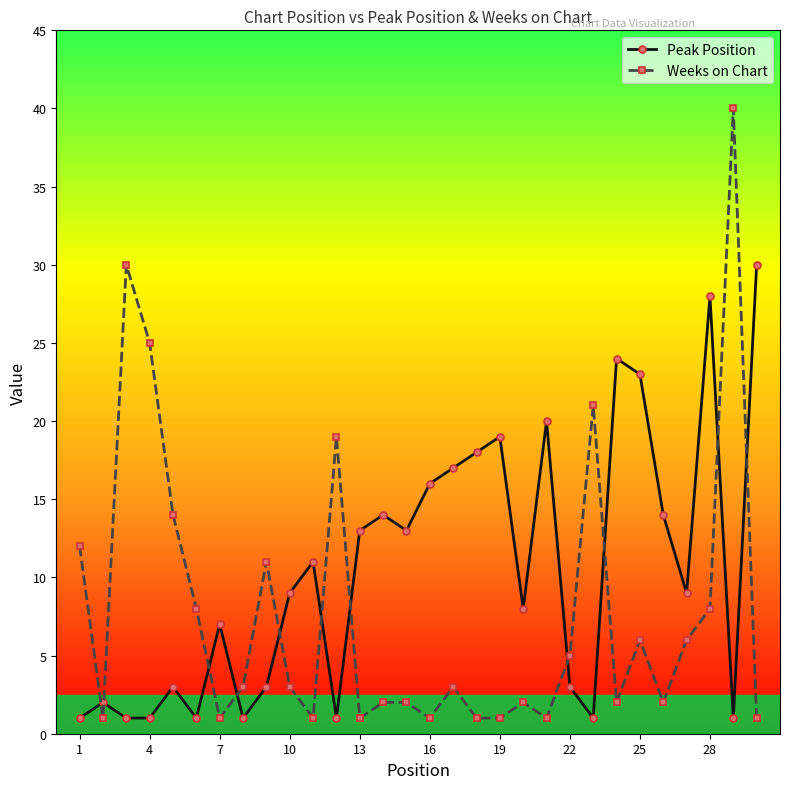

Is this an area chart (filled region under the line)?

No